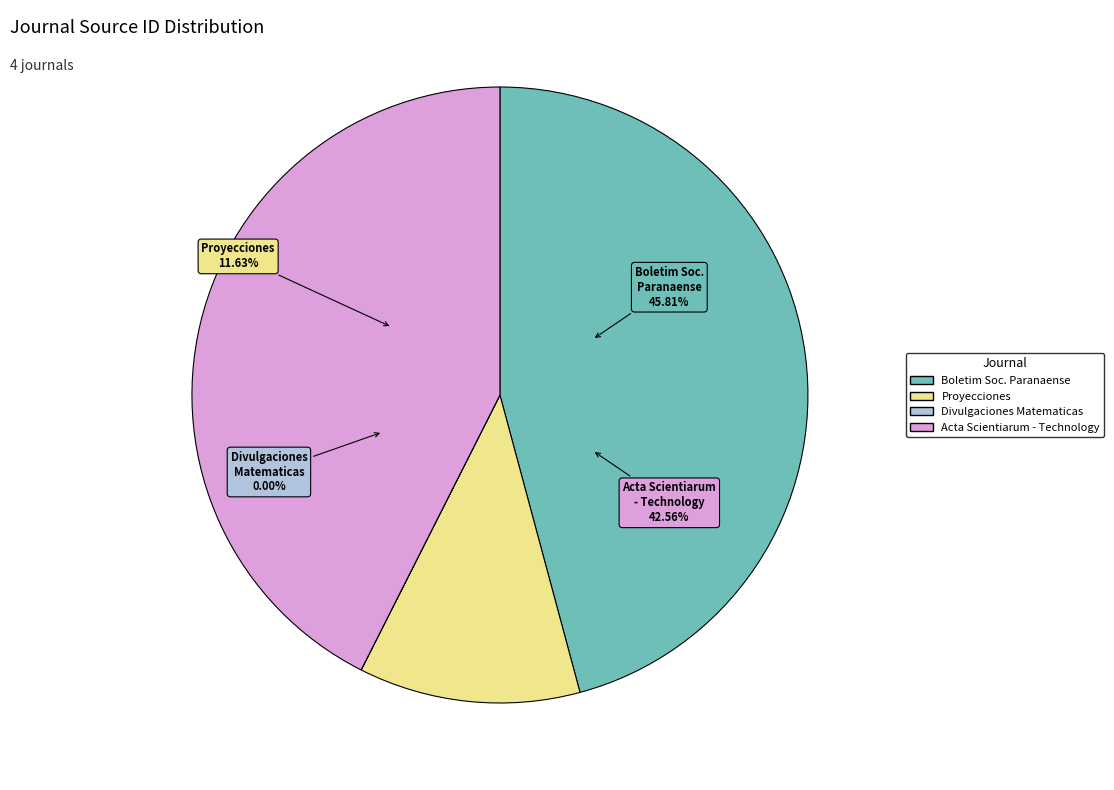

How many segments does this pie chart have?

4